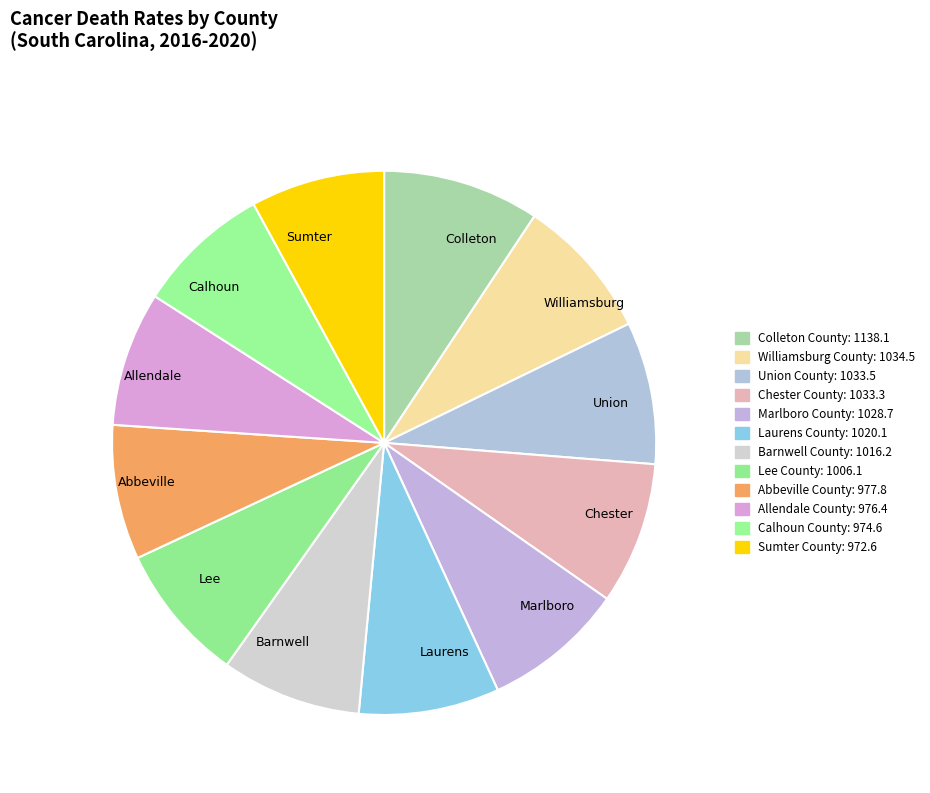

Approximately how many times larger is the value at Calhoun compared to Union?

0.9